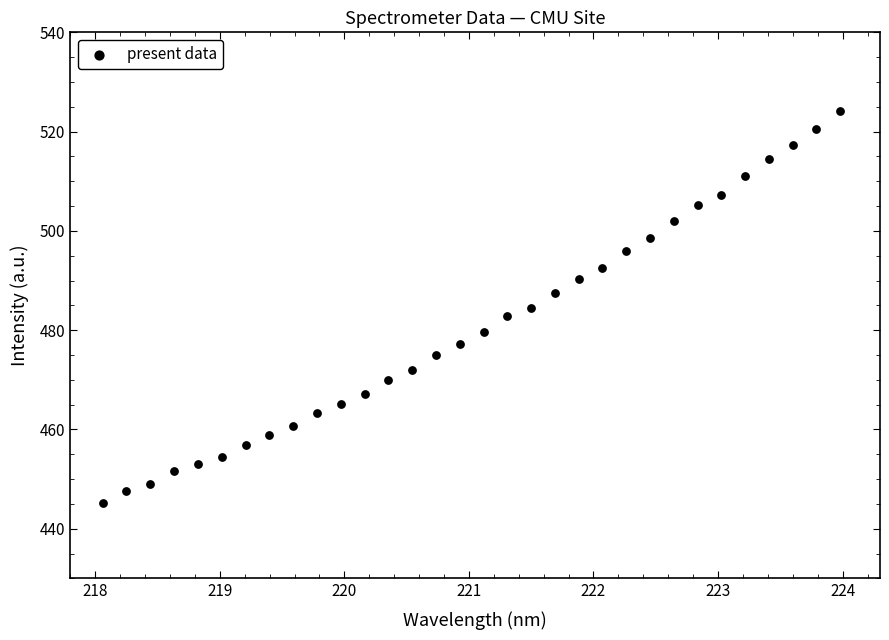

What is the range of Y values (max minus min)?

79.0